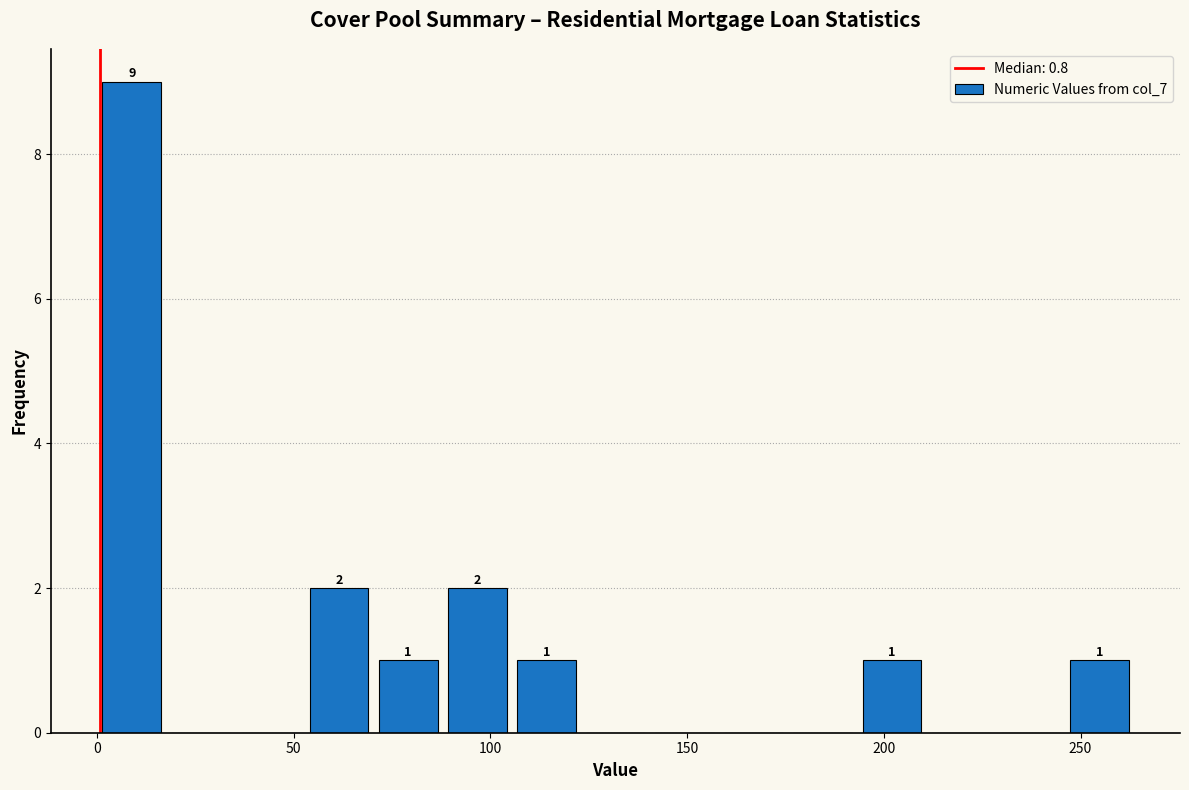

Read against the x-axis, roughly where is the centre of the tallest bar?

10